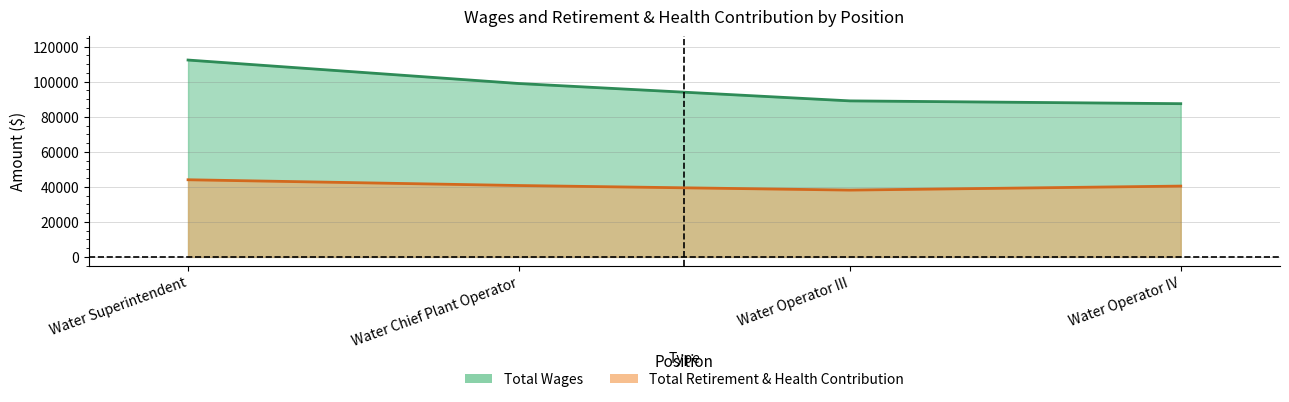

Reading left to right, what are all the values shown in this chart?

Total Wages: Water Superintendent=112376	Water Chief Plant Operator=98972	Water Operator III=89061	Water Operator IV=87462
Total Retirement & Health Contribution: Water Superintendent=44032	Water Chief Plant Operator=40742	Water Operator III=38129	Water Operator IV=40419